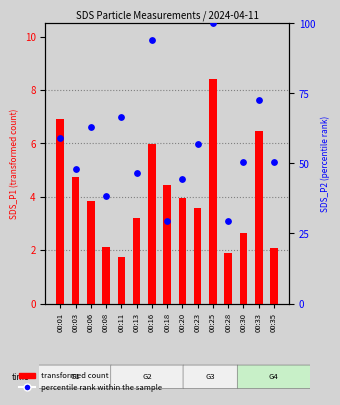

Which series has the largest total across all categories?

percentile rank within the sample